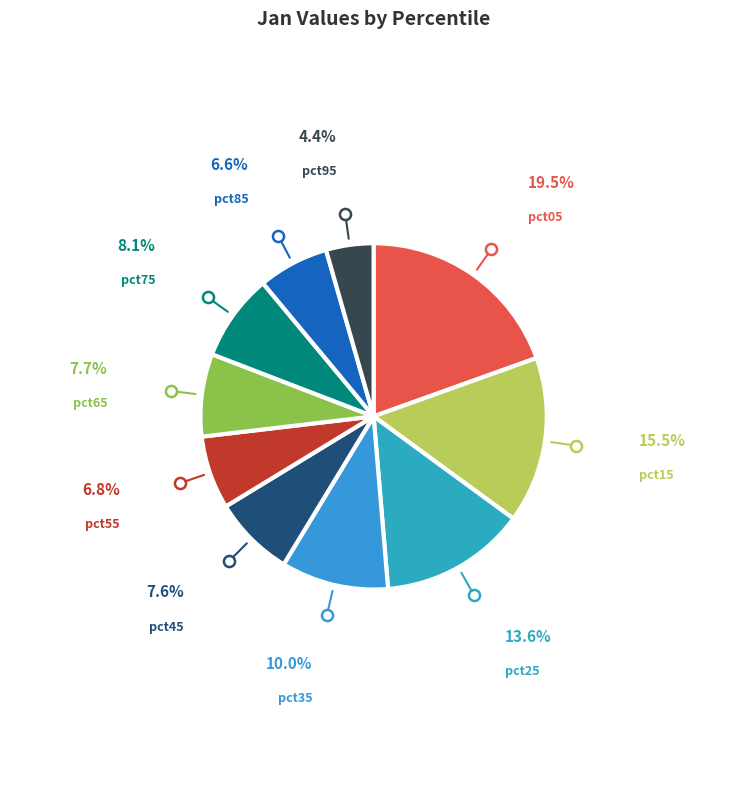

Is pct35 the majority of the pie?

No